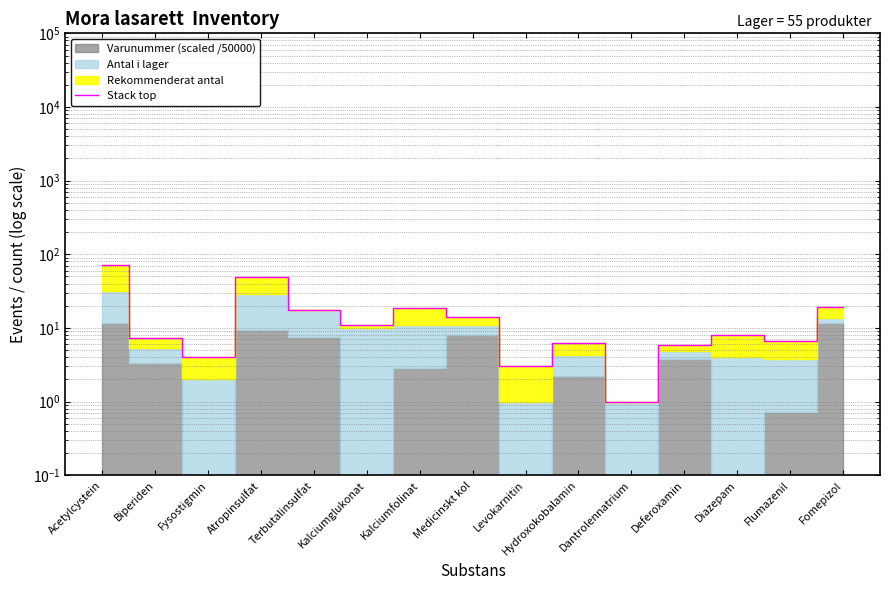

Where does the data first go above 8?

Acetylcystein